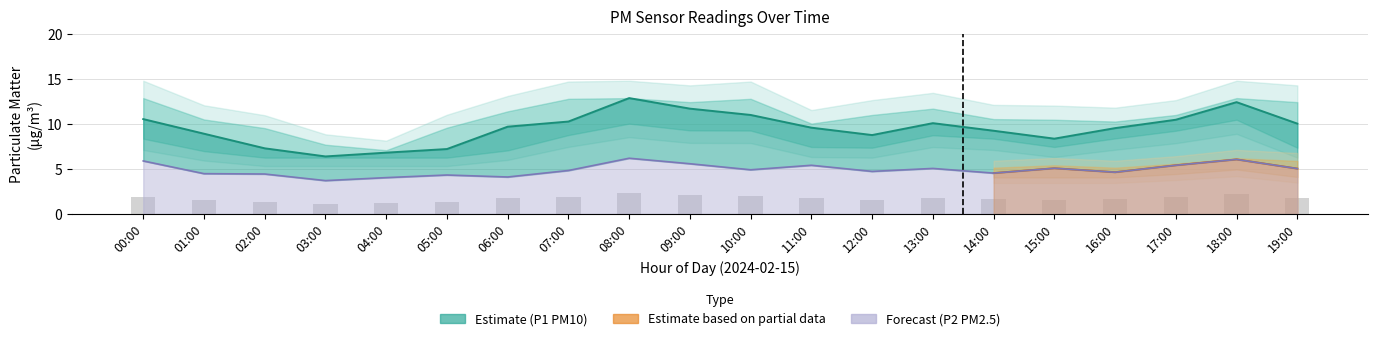

What is the sum of all P1 values?

190.9